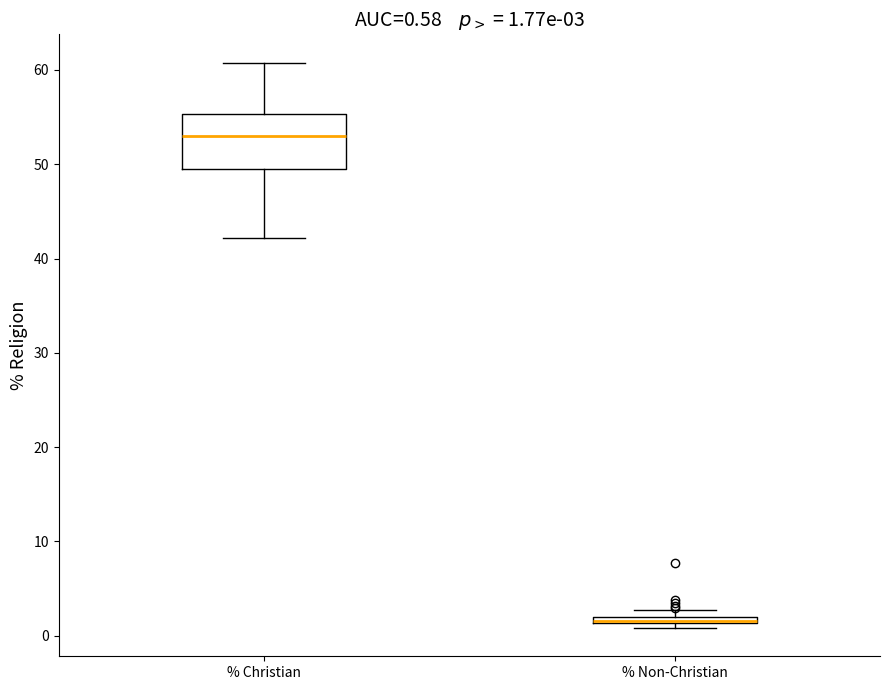

Which box is the tallest, from its lower edge to its upper edge?

% Christian